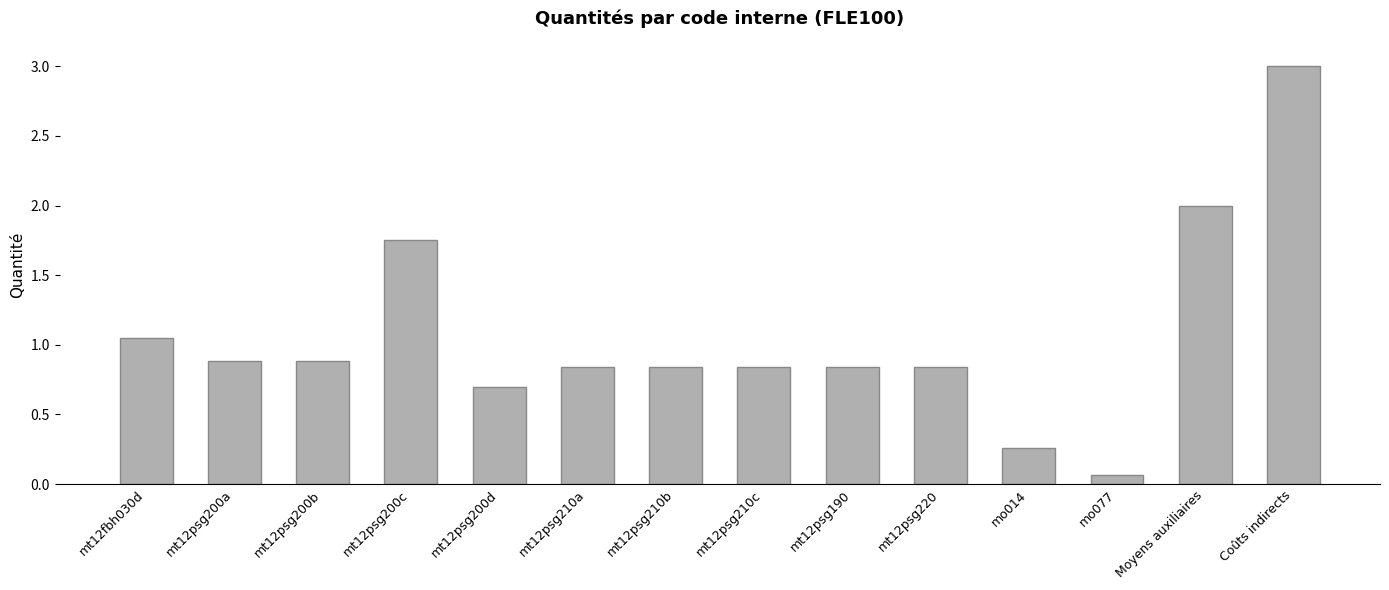

Which label corresponds to the largest value in the chart?

Coûts indirects